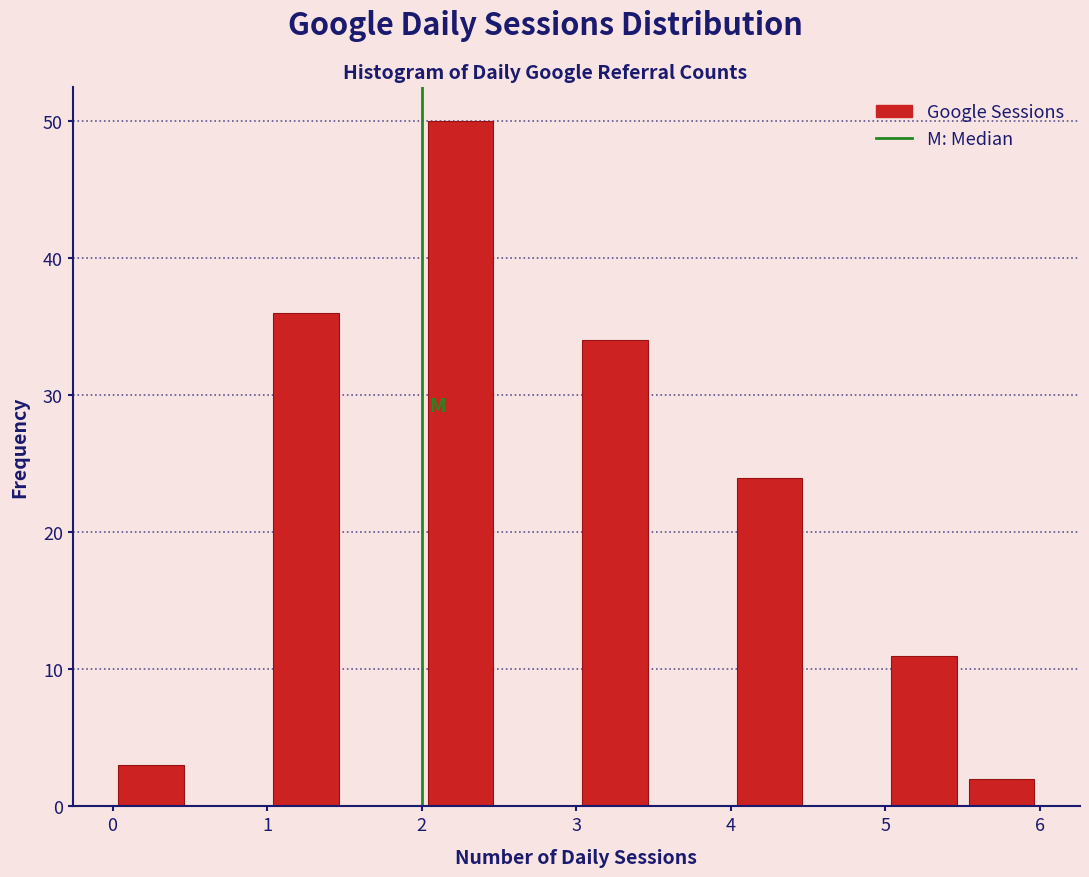

What is the height of the bar covering 3.0 to 3.5 on the x-axis? The values are not printed on the chart, so give them approximately, as read against the axis.

34